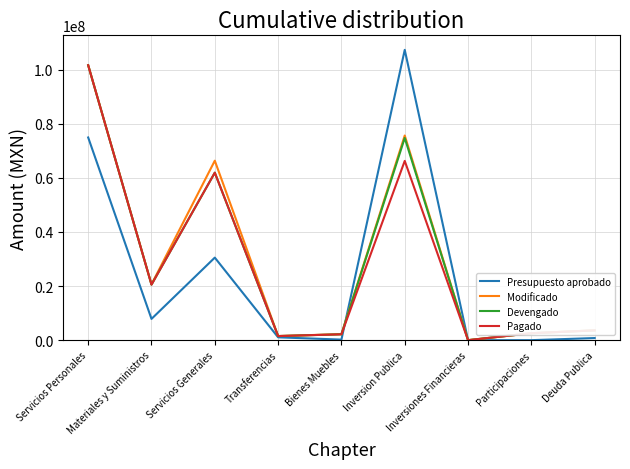

What is the highest value of the Presupuesto aprobado series?

107318905.6